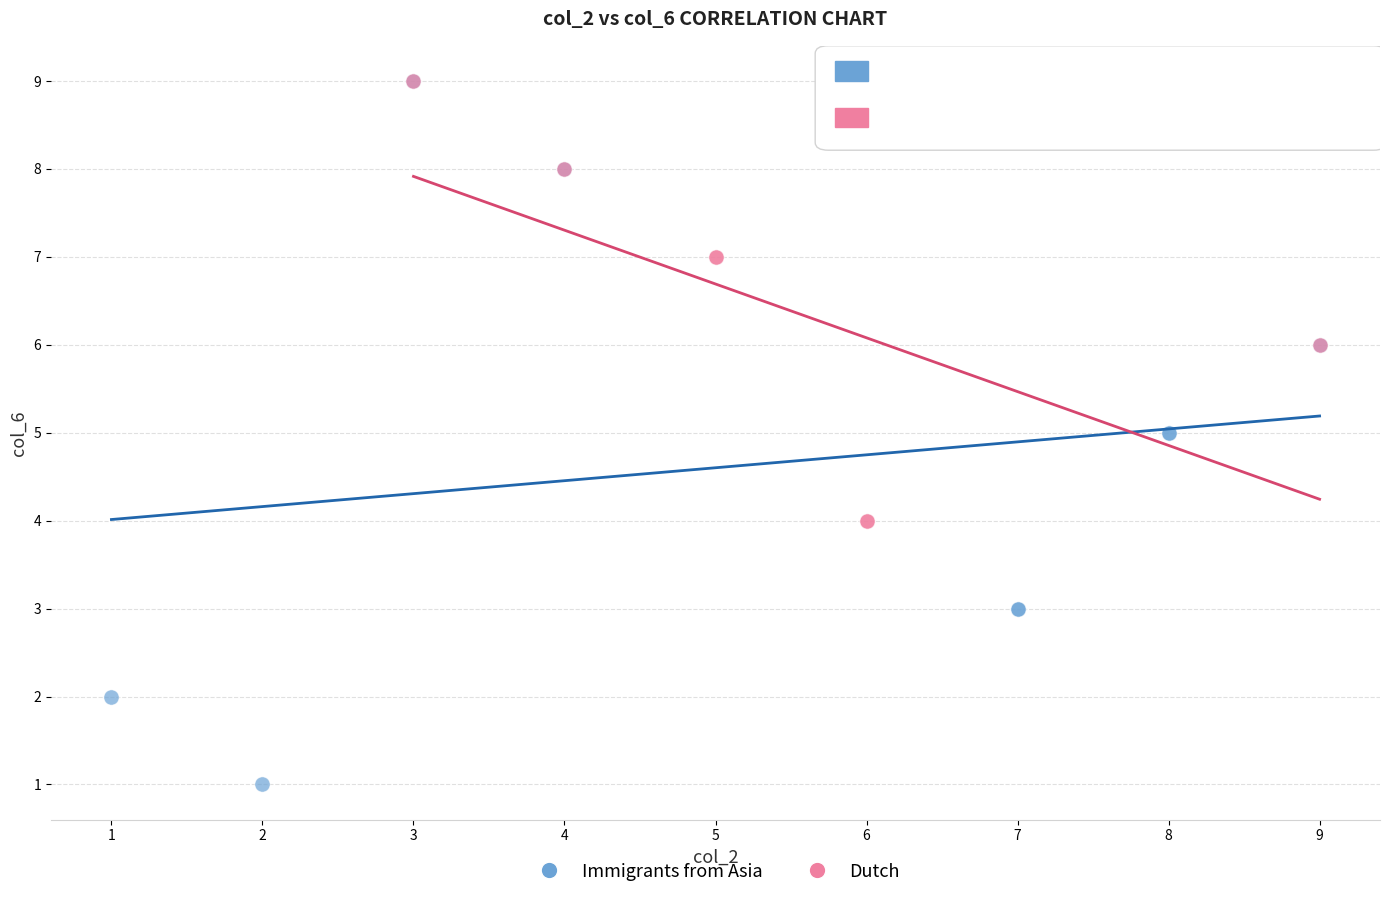

Which series reaches the minimum Y coordinate?

Immigrants from Asia